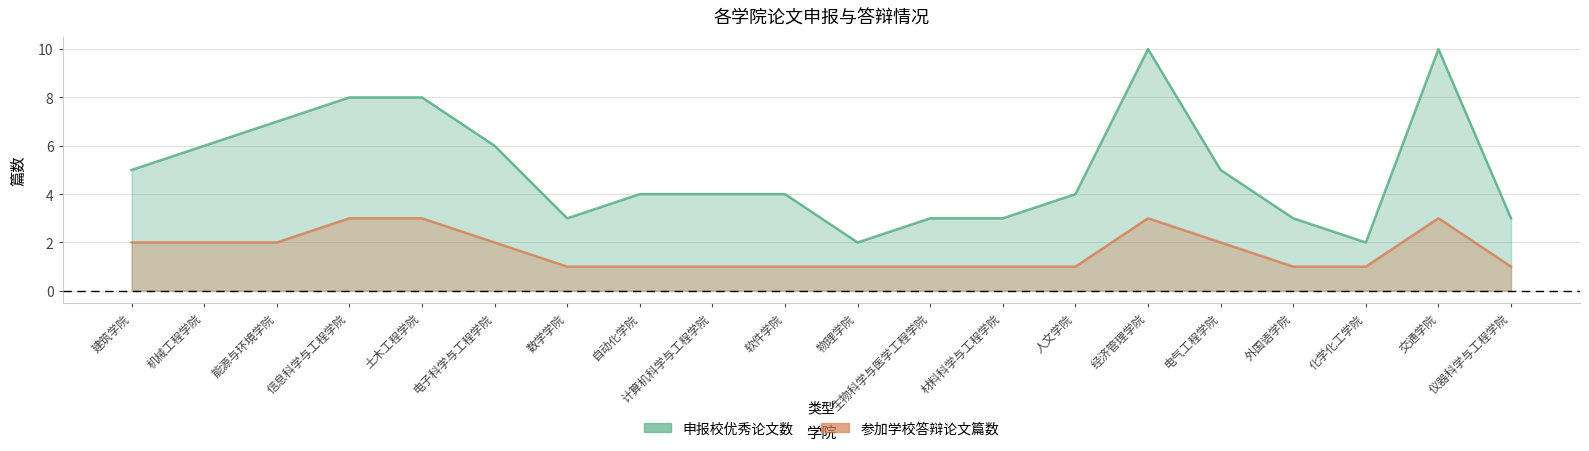

At which category does 参加学校答辩论文篇数 reach its first local peak?

经济管理学院